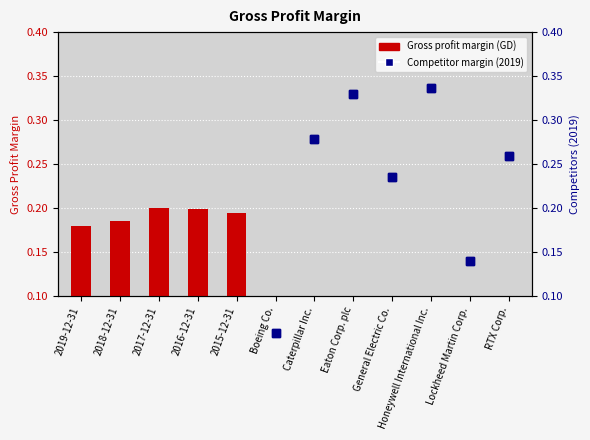

What is the sum of the values at 2019-12-31 and 2017-12-31?

0.4